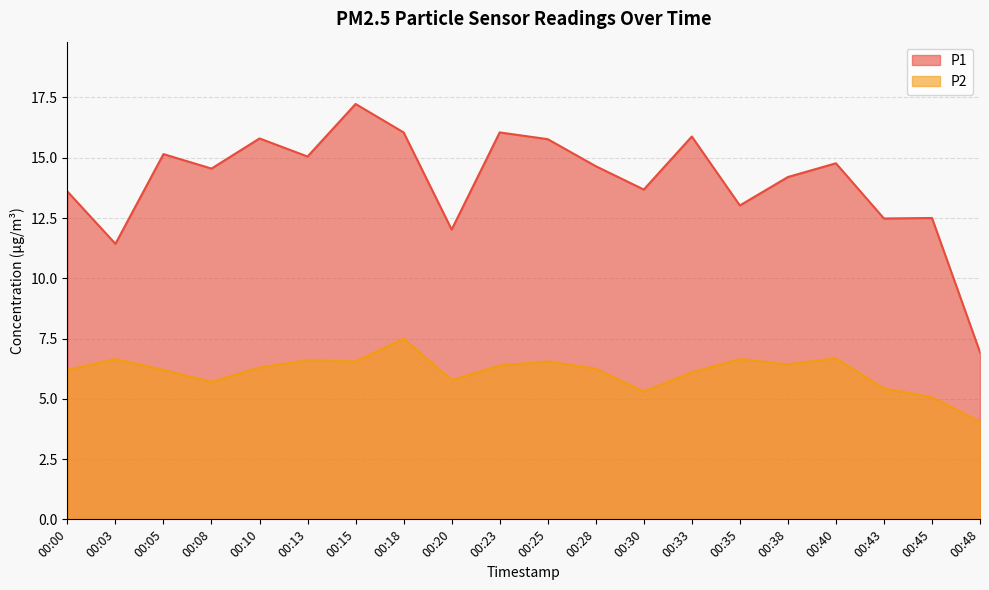

Does the chart display data point markers on the line(s)?

No